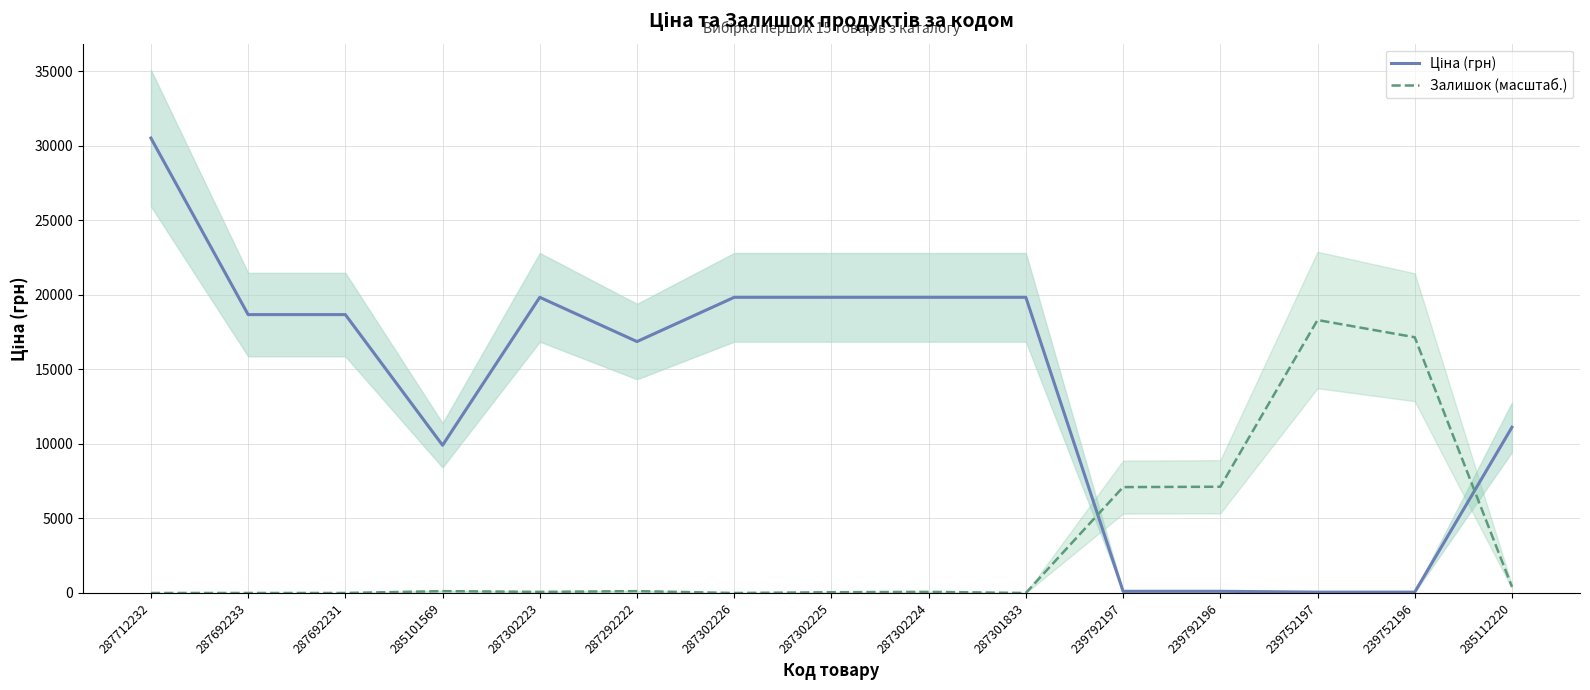

What position from the left is 239752196?

14